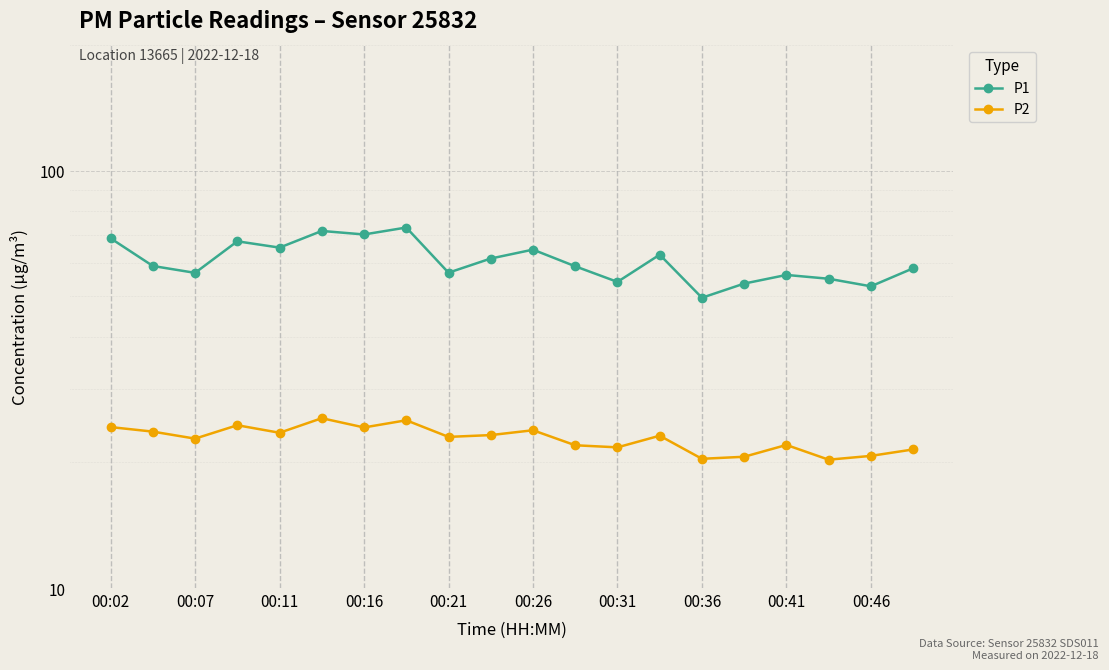

Which series has the largest range (max minus min)?

P1